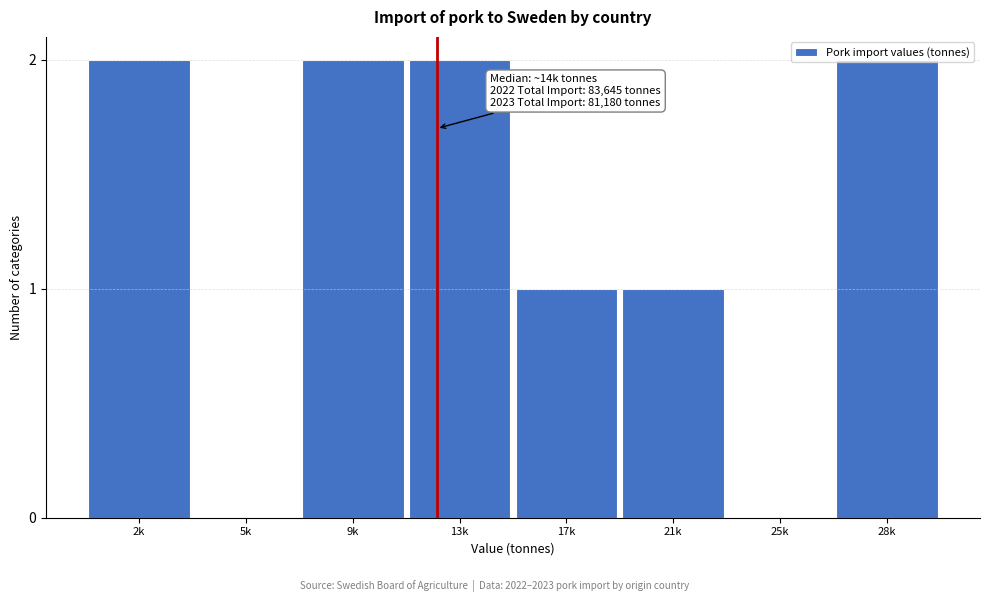

The value at 28k is 2. True or false?

True